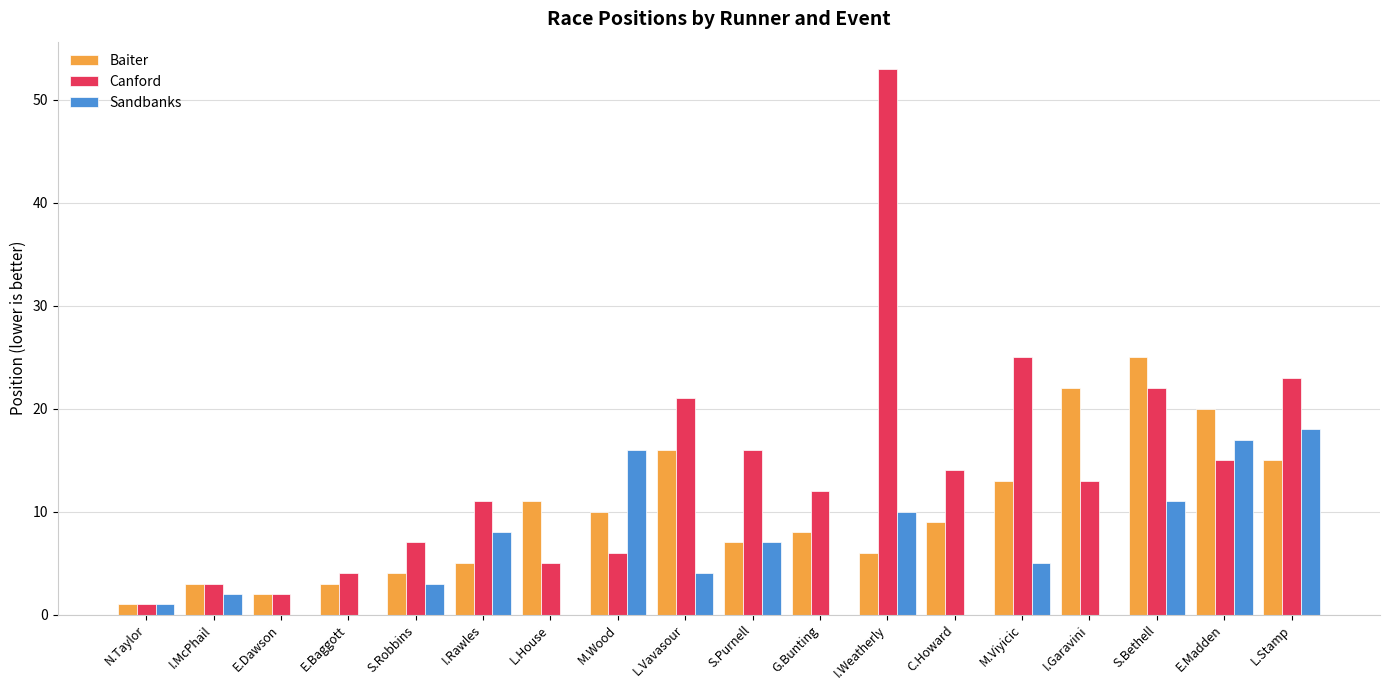

The value of Baiter at G.Bunting is 8. True or false?

True